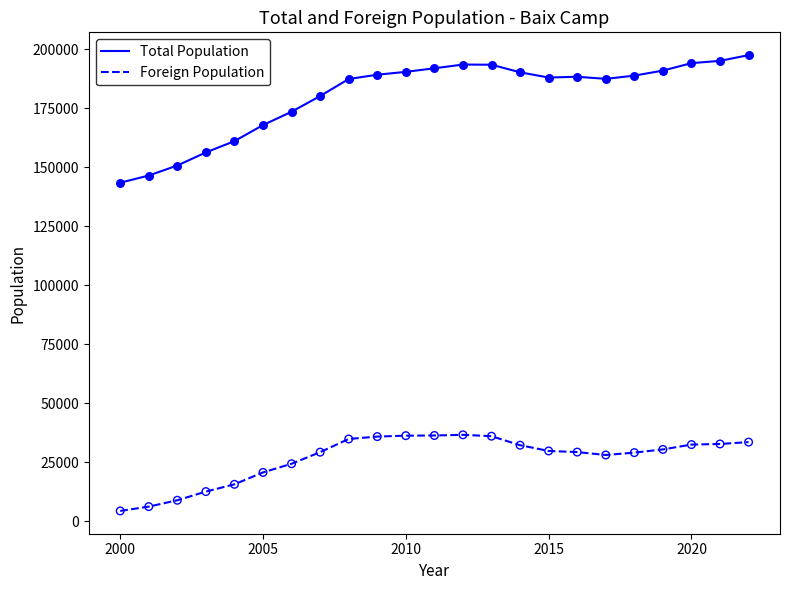

Which series has the widest spread of values?

Total Population